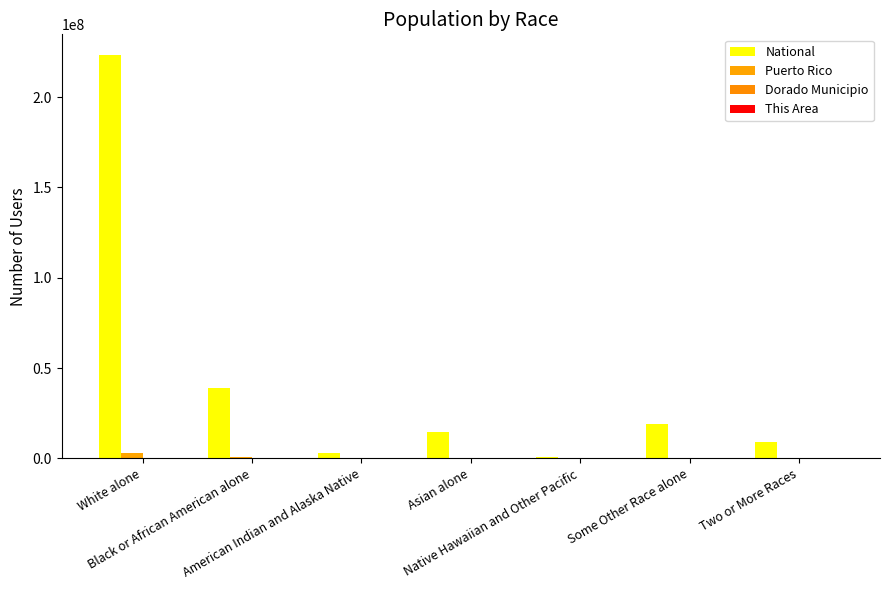

Does the chart contain stacked bars?

No